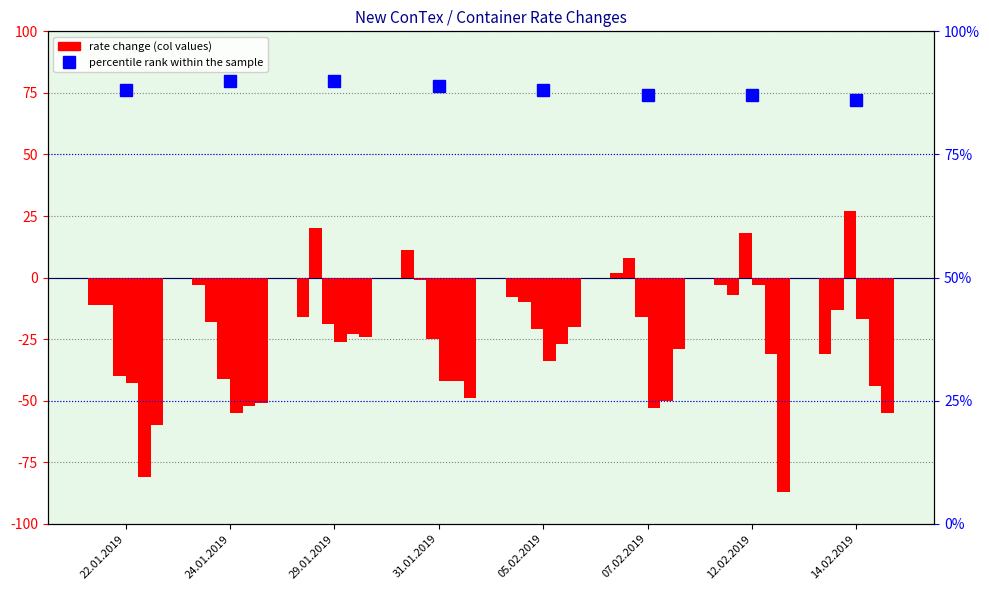

Where is the data nearest to the value 88?

22.01.2019